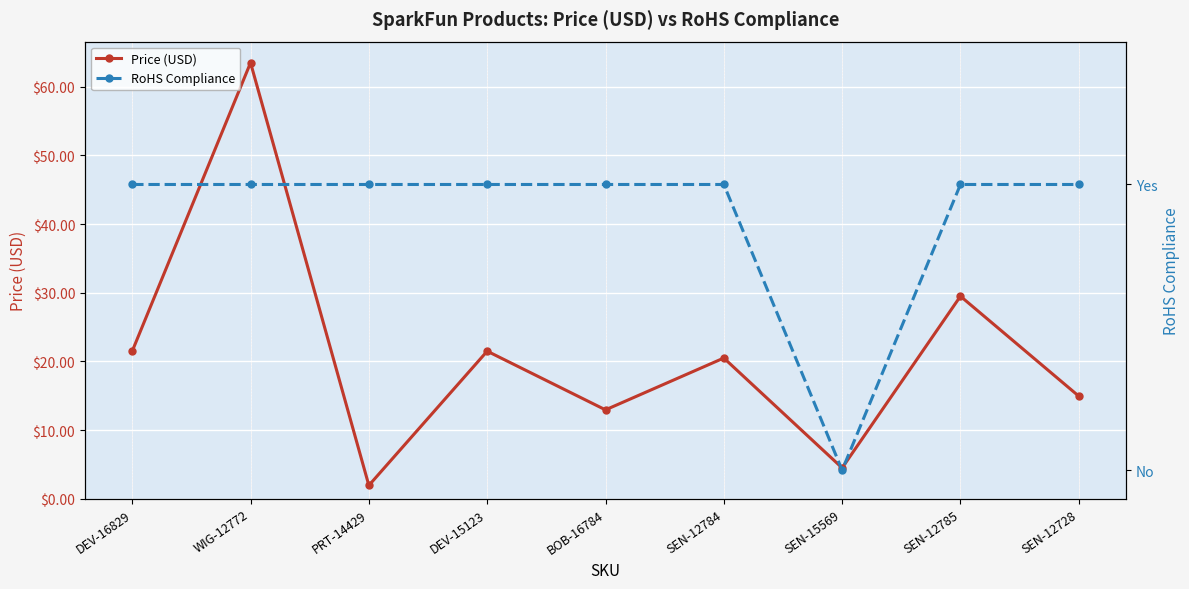

The value of Price (USD) at SEN-15569 is 4.5. True or false?

True